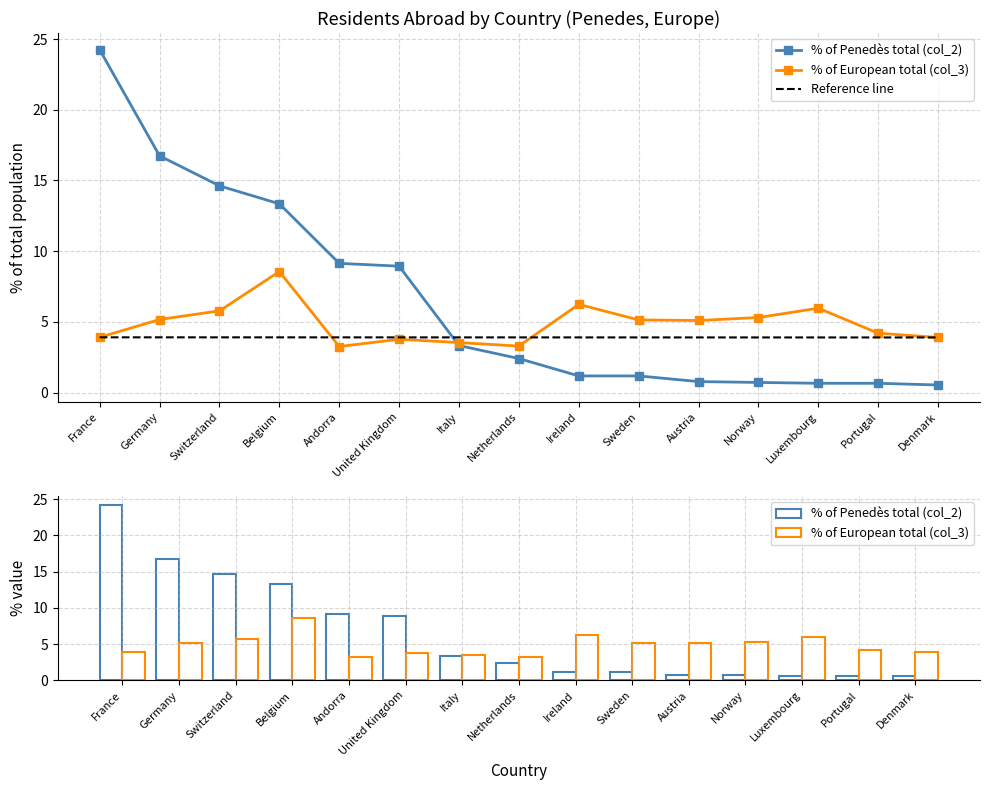

Read the % with respect to total population (col_2) value at France.

24.2